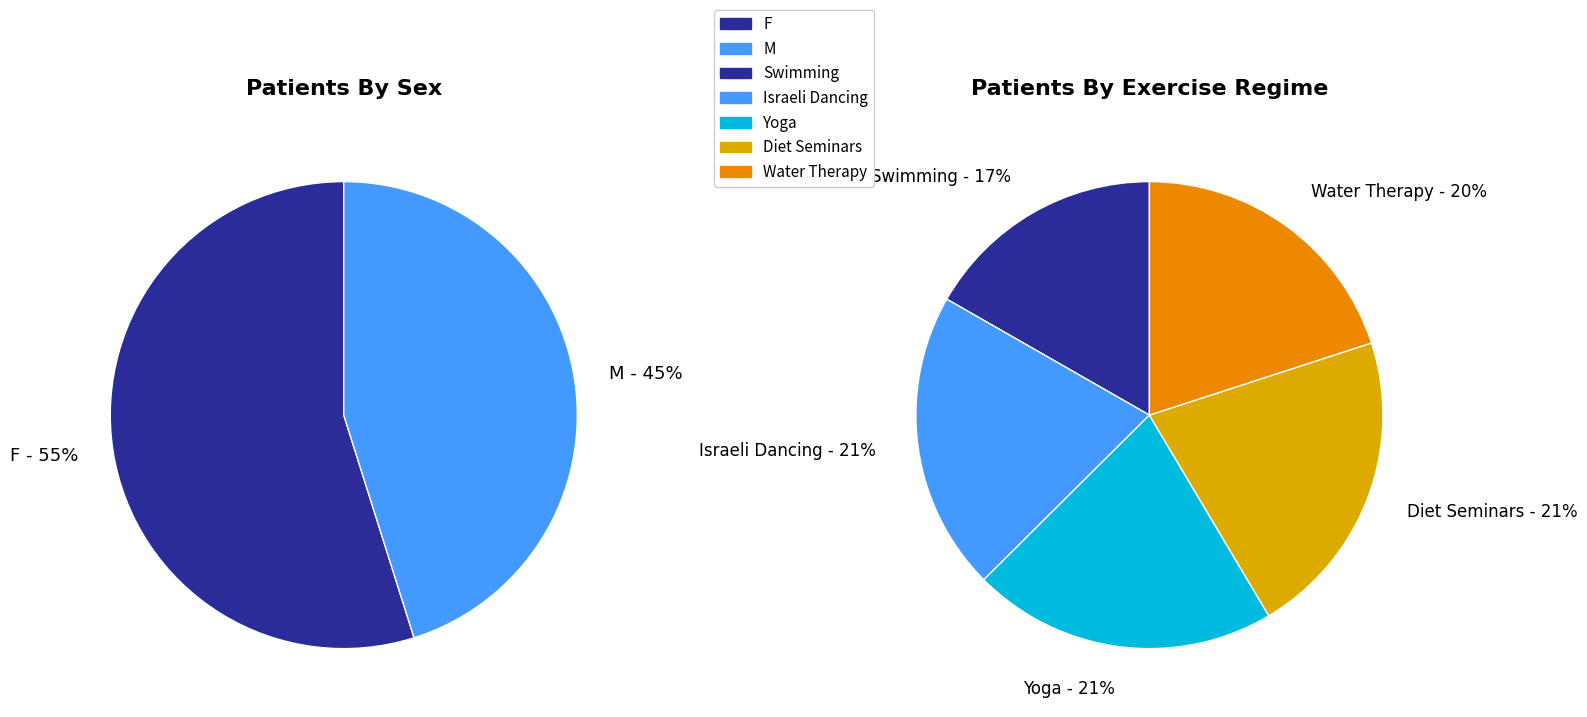

True or false: Yoga accounts for 21% of the total.

True